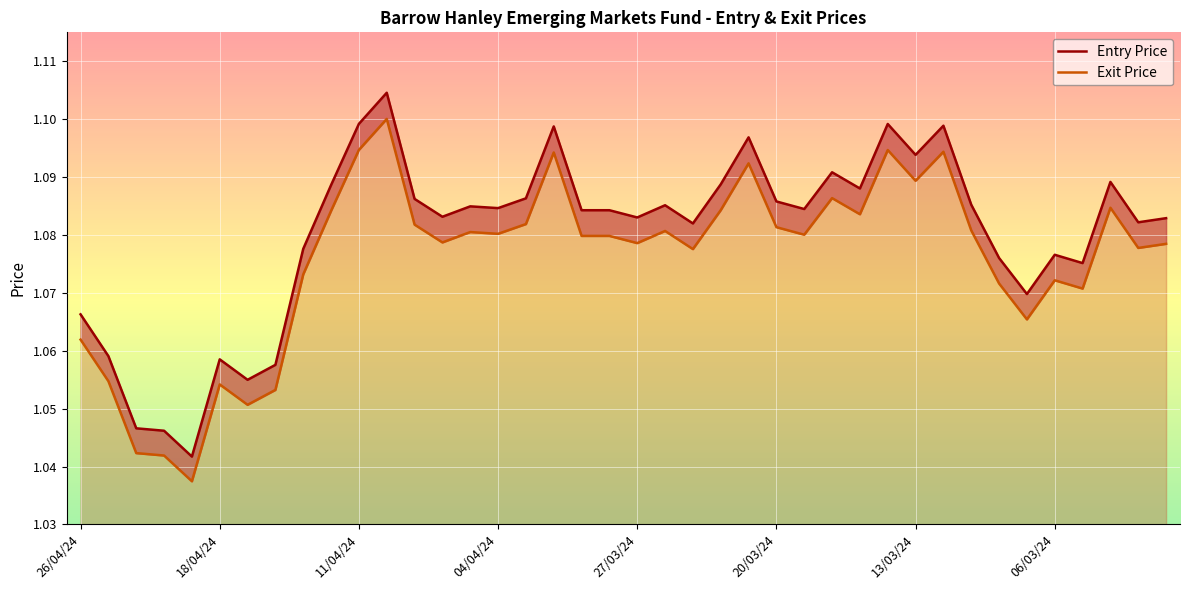

True or false: Exit Price has more than 0 interior local peaks.

True